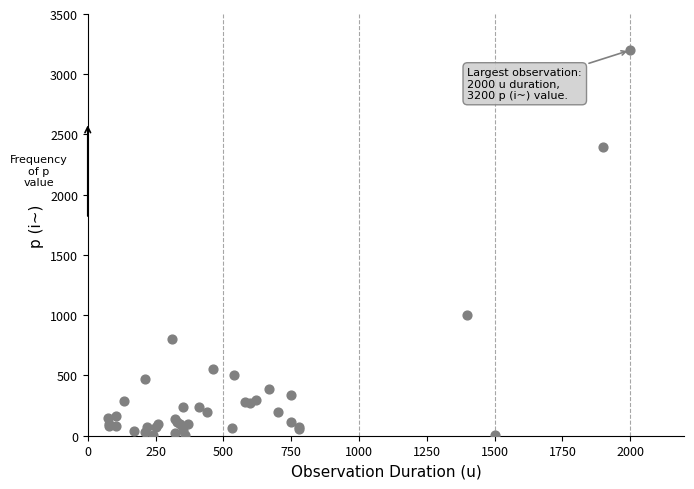

What Y value in the scatter plot is closest to 1602?

1000